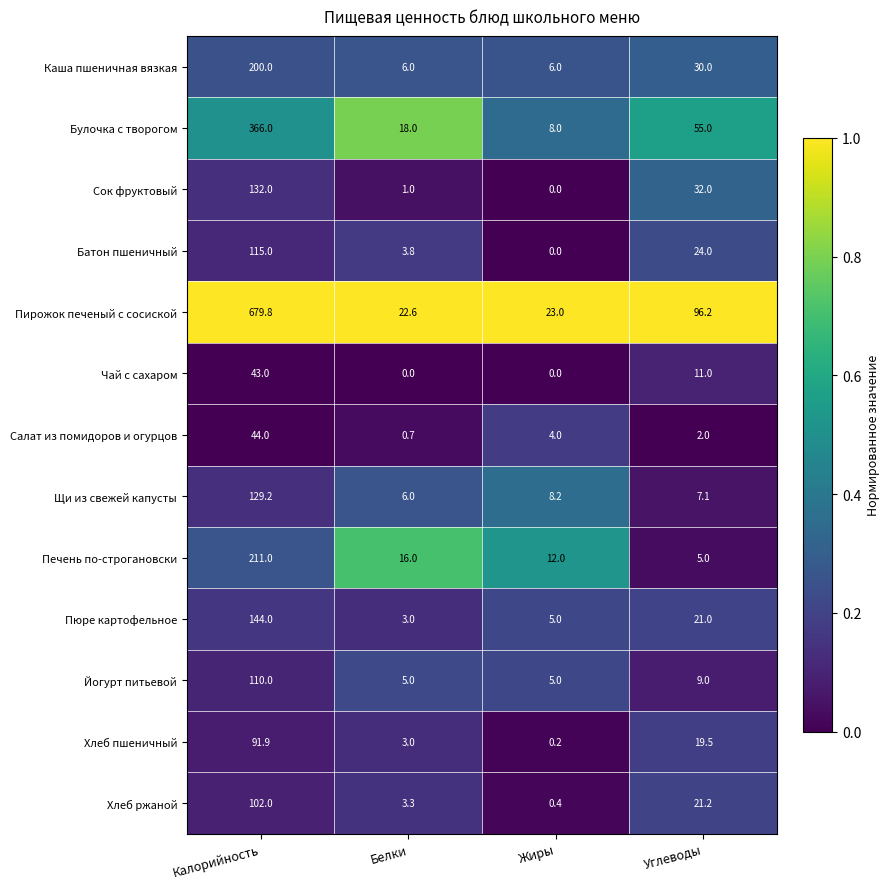

How many values in Чай с сахаром are above zero?

2